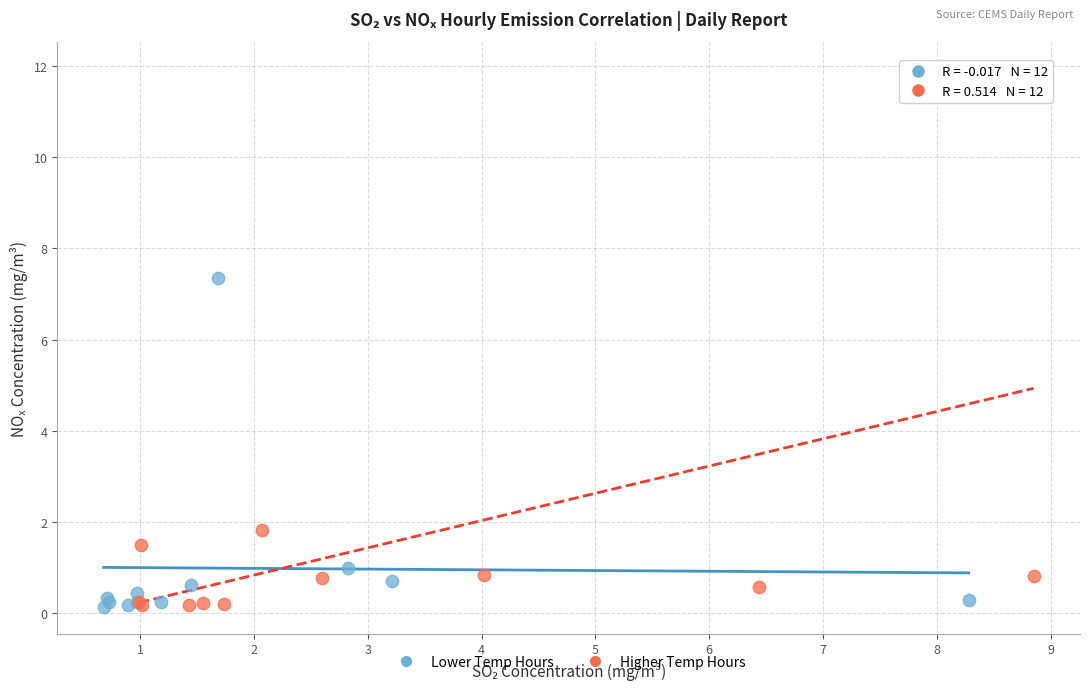

Which series reaches the maximum Y coordinate?

Higher Temp Hours